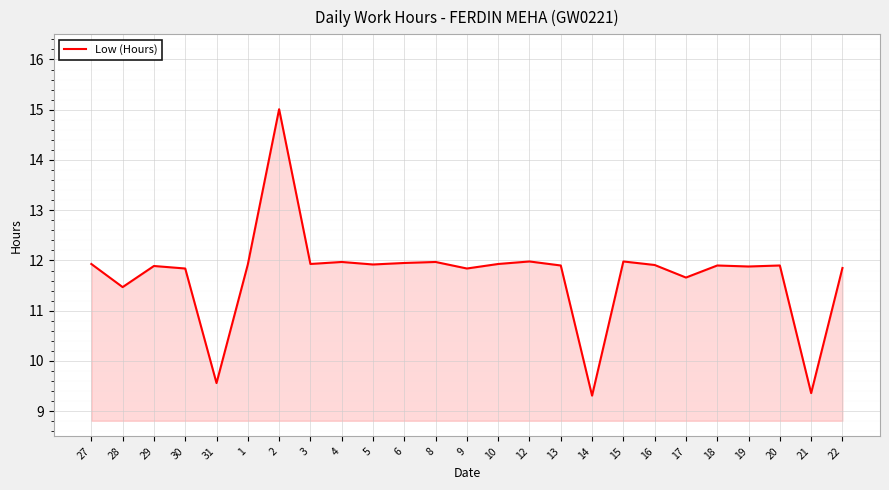

What is the difference between the maximum and minimum values?

5.7